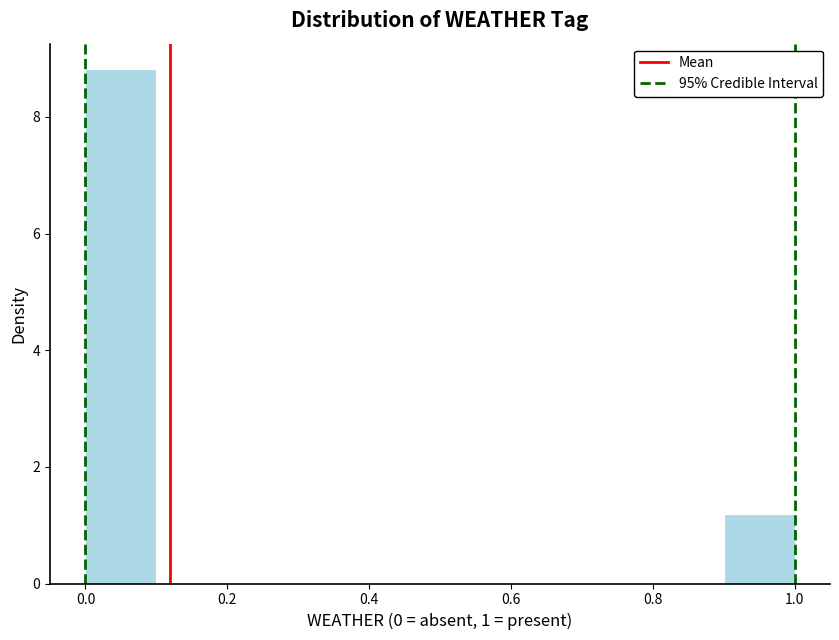

Over which range of the x-axis is the bar tallest?

0.0 to 0.1